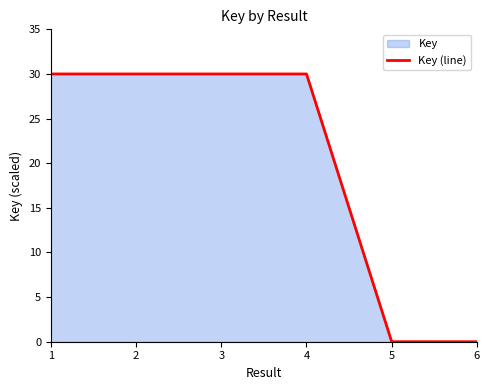

What is the difference between the maximum and minimum values?

30.0